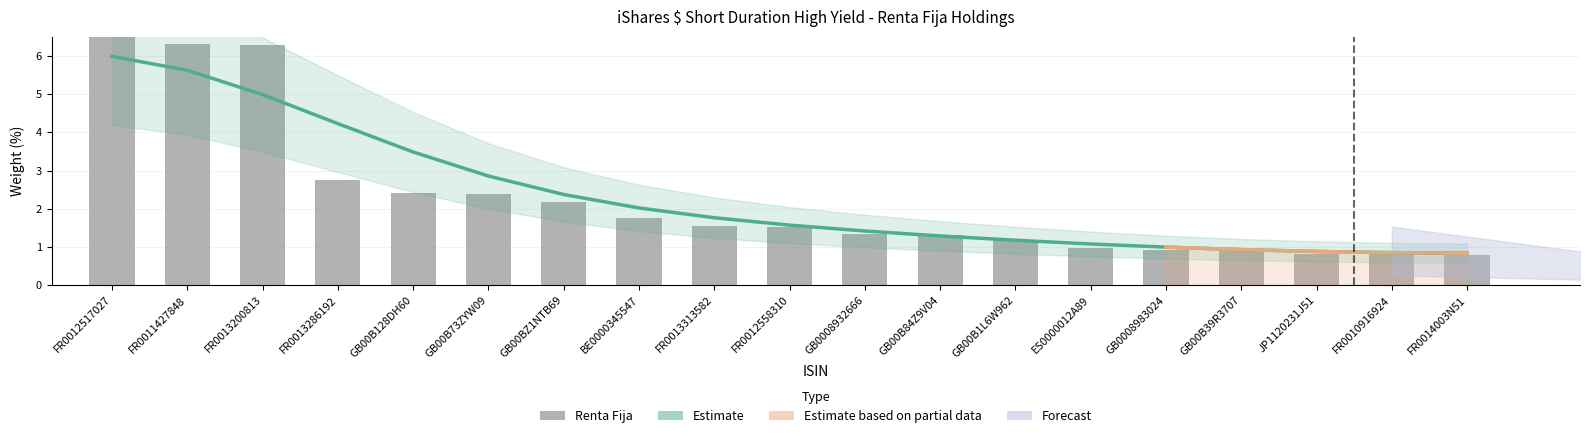

Reading right to left, what are all the values shown in this chart?

0.8	0.8	0.8	0.9	0.9	1.0	1.2	1.3	1.3	1.5	1.6	1.8	2.2	2.4	2.4	2.7	6.3	6.3	8.2